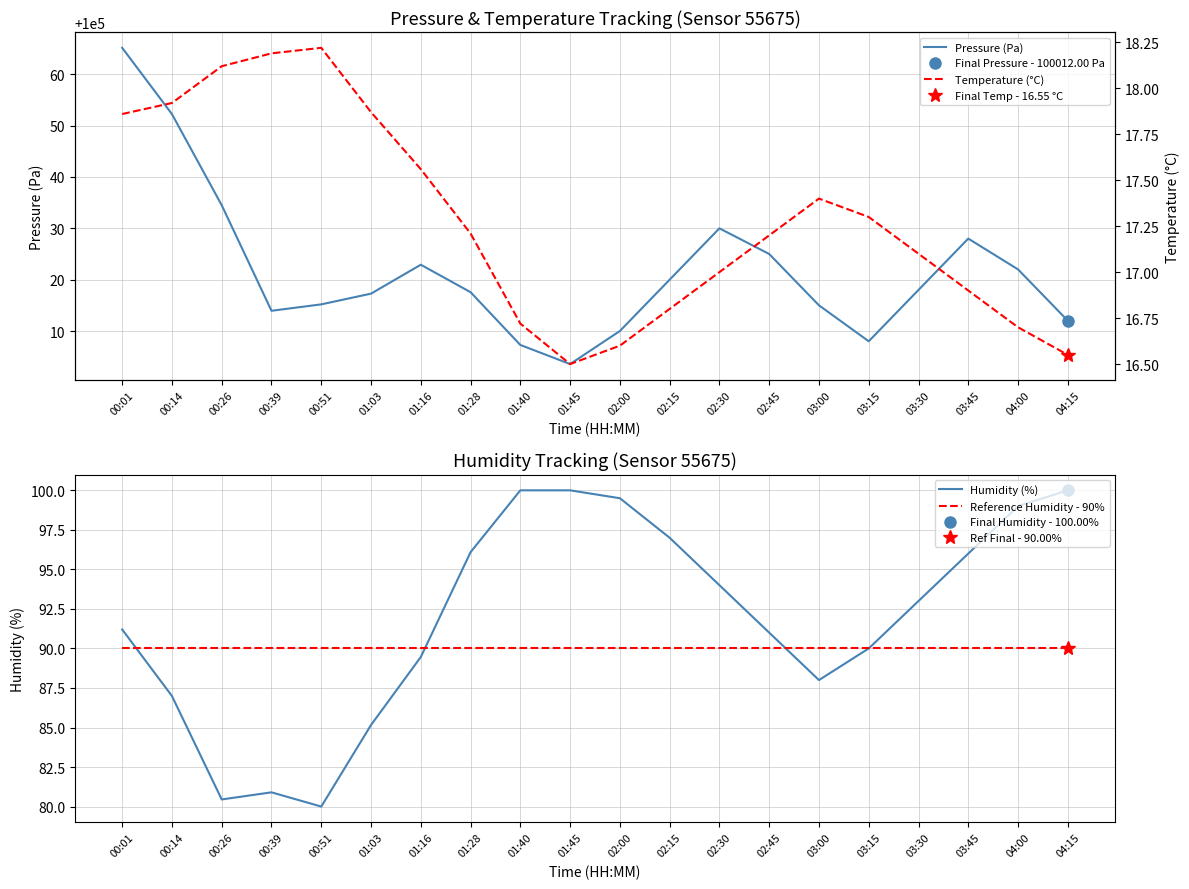

Is the value of Reference Humidity - 90% at 00:01 greater than the value of Pressure (Pa) at 02:15?

No